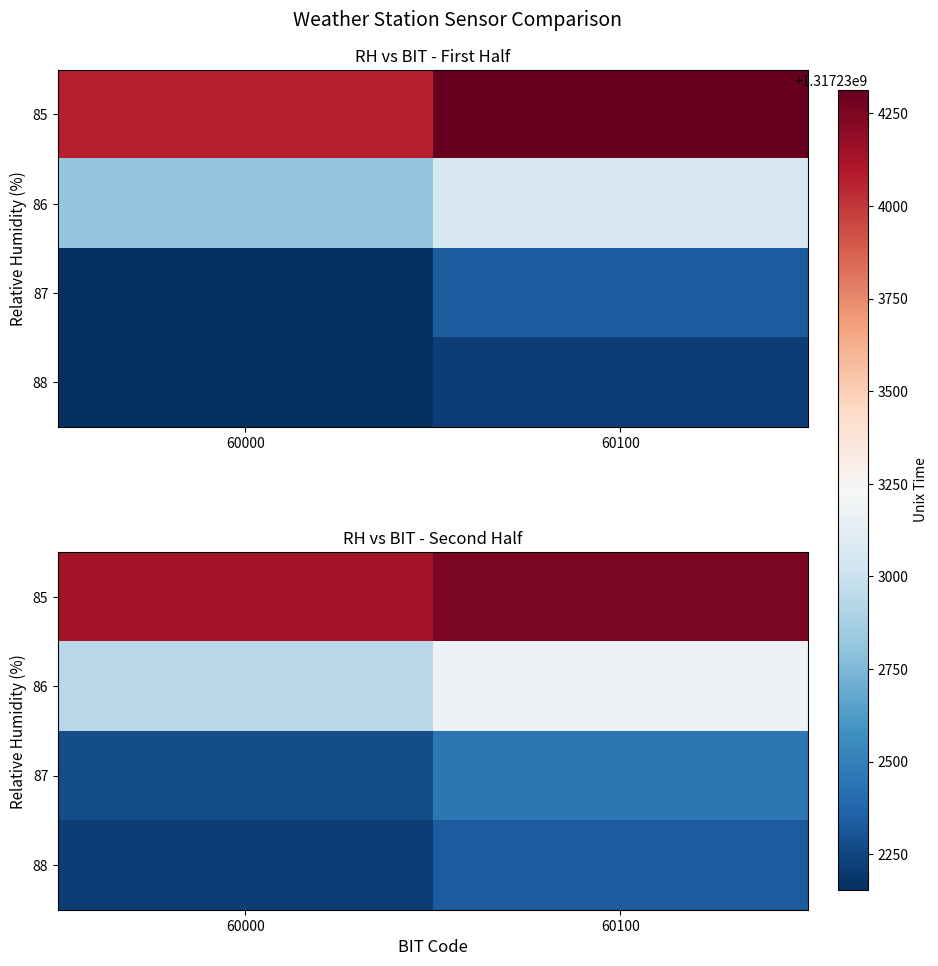

What is the average value of the 88 series?

1317232274